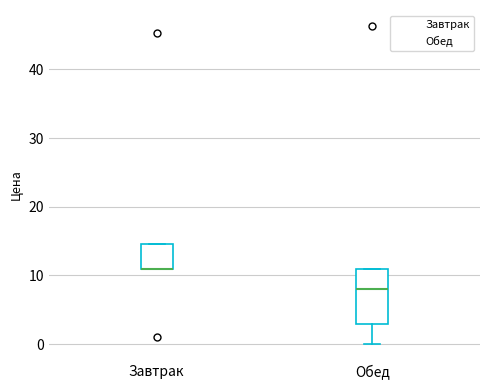

Which box is the tallest, from its lower edge to its upper edge?

Обед